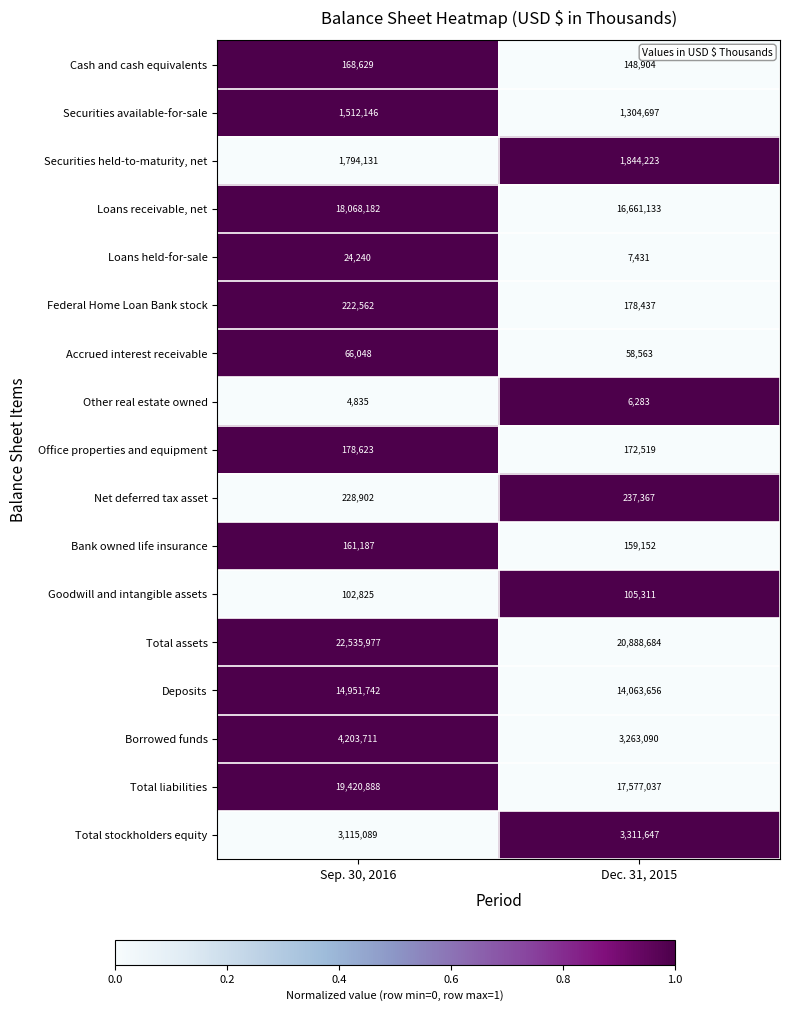

Which category has the lowest value in the Total assets series?

Dec. 31, 2015